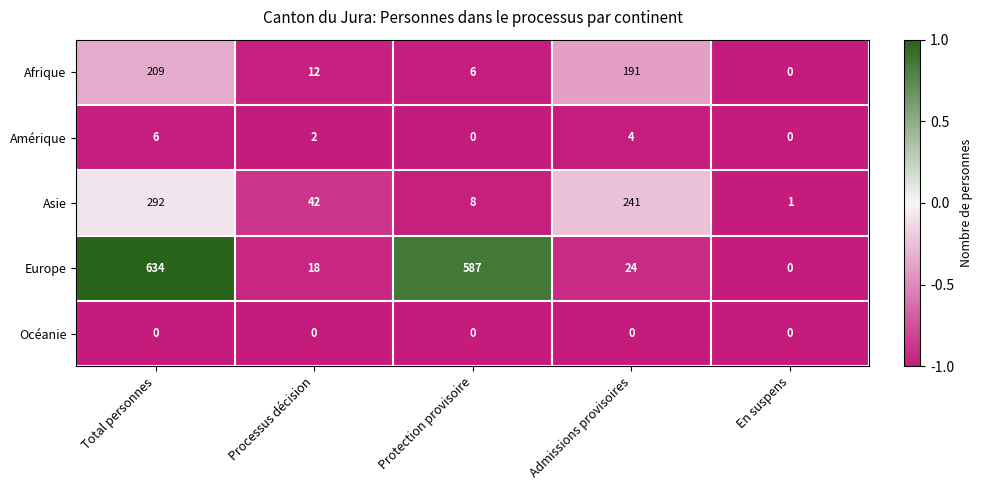

Which series has the largest total across all categories?

Europe